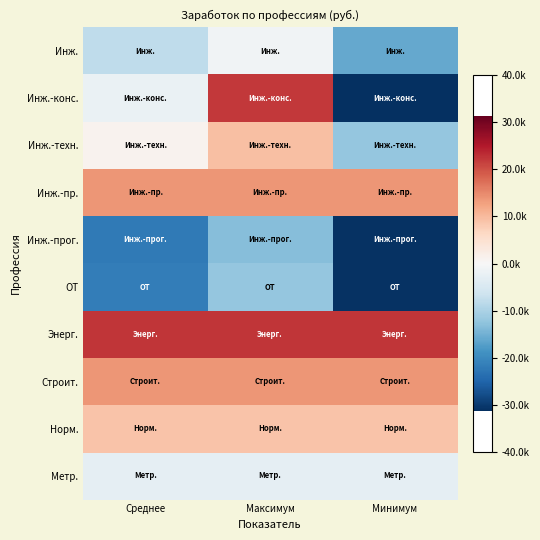

At which category is the sum across all series the highest?

Максимум